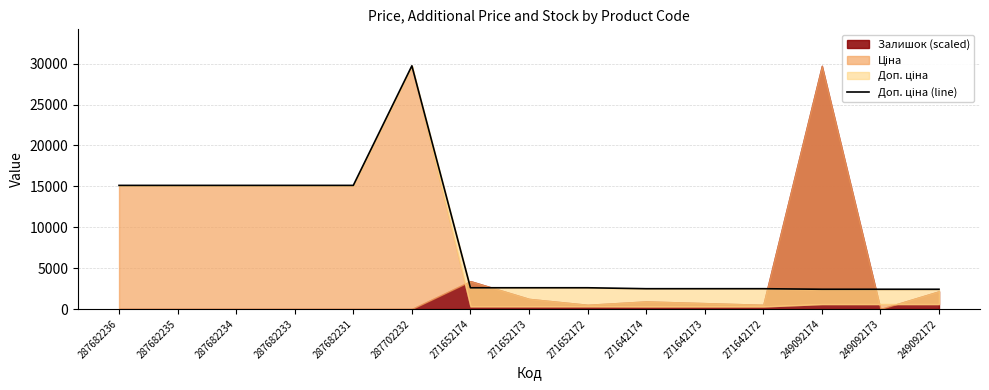

Where does the data first go above 2598?

287682236